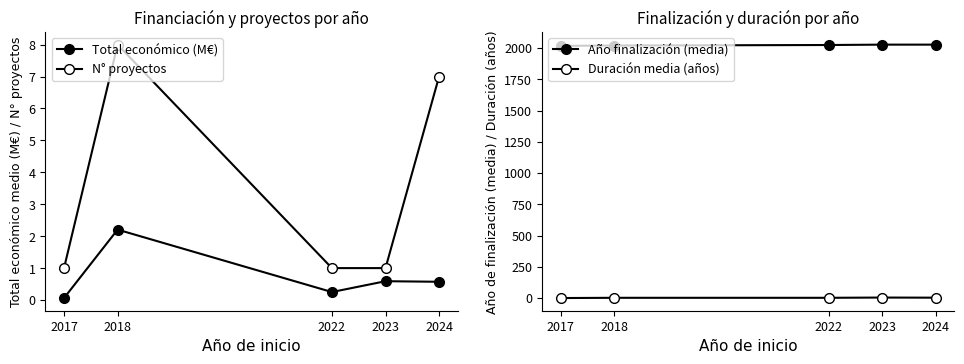

What are all the series names shown in the legend?

Total económico (M€), N° proyectos, Año finalización (media), Duración media (años)